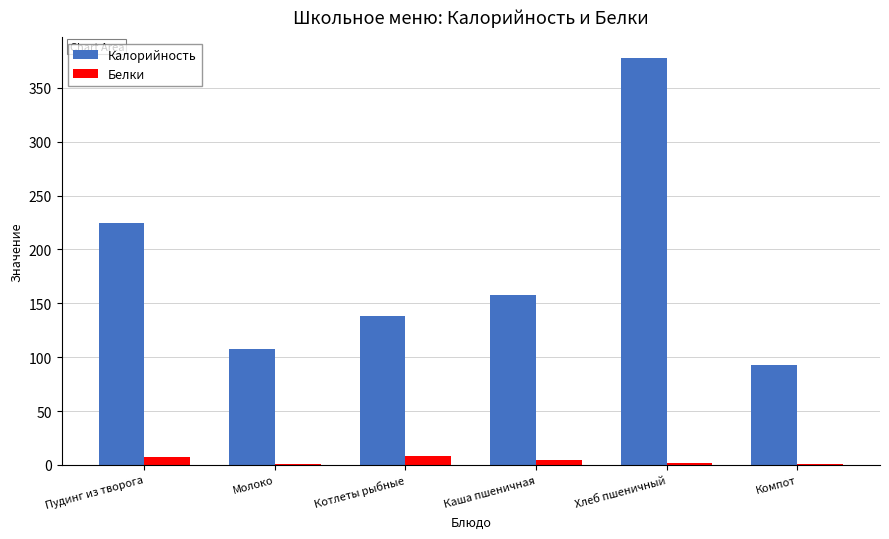

Is it true that Калорийность equals 378.0 at Хлеб пшеничный?

True